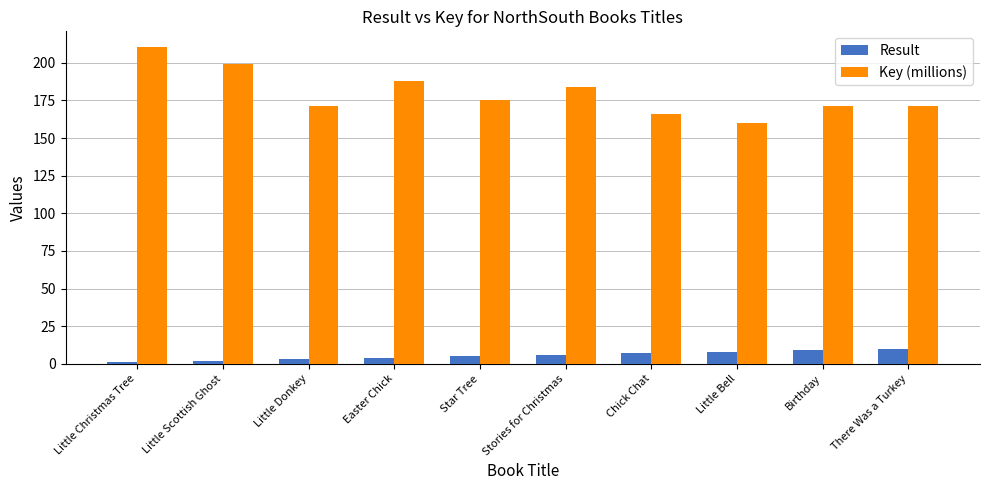

What is the spread (max minus min) of values at Little Donkey?

168.6